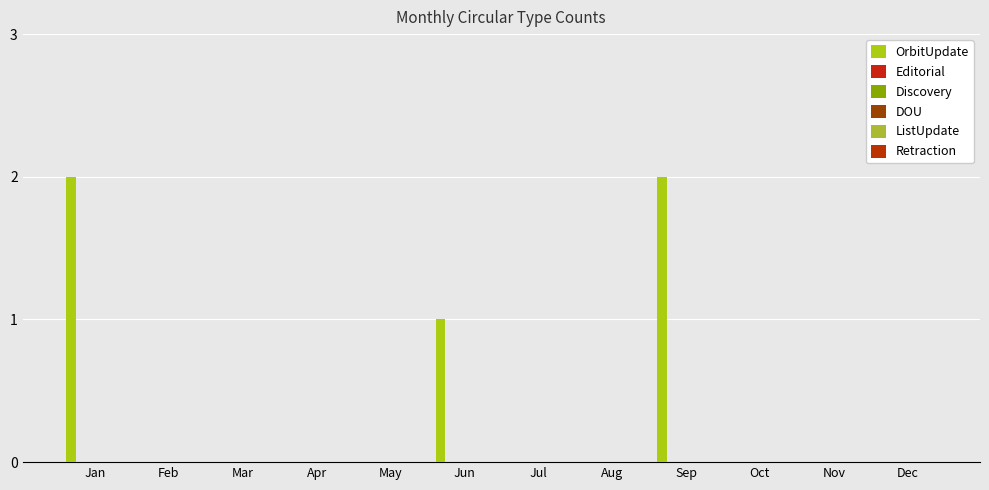

Reading left to right, what are all the values shown in this chart?

OrbitUpdate: 2	0	0	0	0	1	0	0	2	0	0	0
Editorial: 0	0	0	0	0	0	0	0	0	0	0	0
Discovery: 0	0	0	0	0	0	0	0	0	0	0	0
DOU: 0	0	0	0	0	0	0	0	0	0	0	0
ListUpdate: 0	0	0	0	0	0	0	0	0	0	0	0
Retraction: 0	0	0	0	0	0	0	0	0	0	0	0